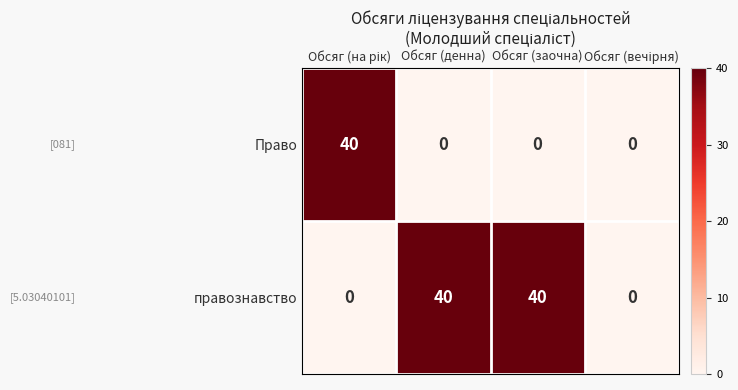

Which series has the largest total across all categories?

правознавство